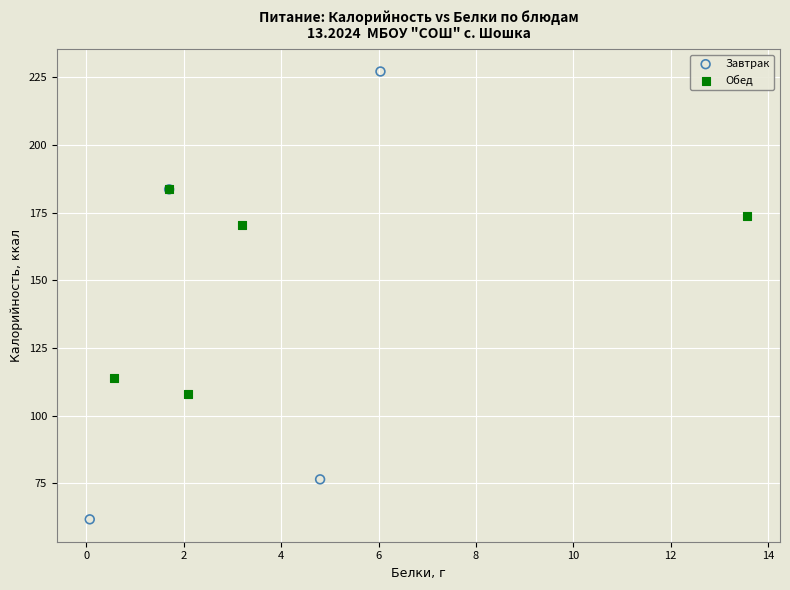

Which series has the largest Y range (max minus min)?

Завтрак